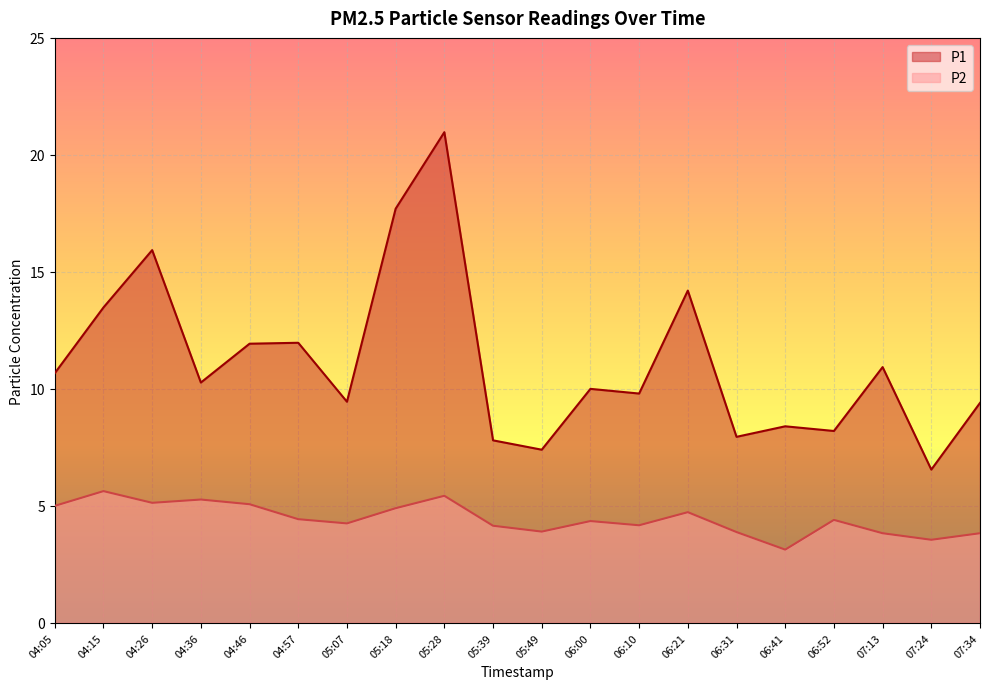

At which label does P2 first exceed 4?

04:05